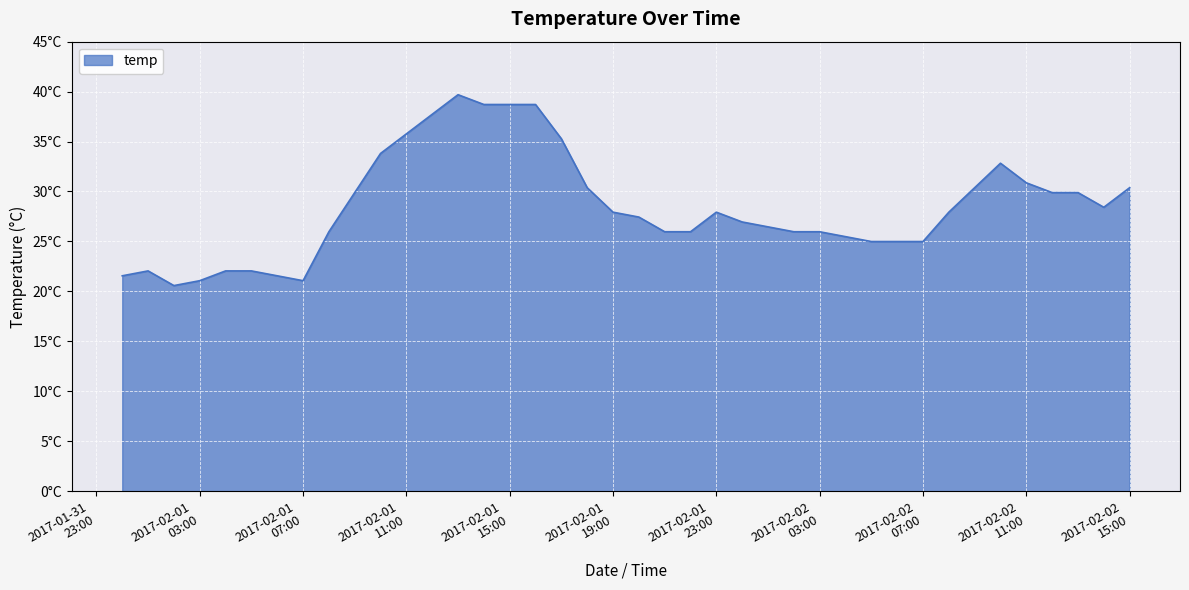

Does the chart display data point markers on the line(s)?

No